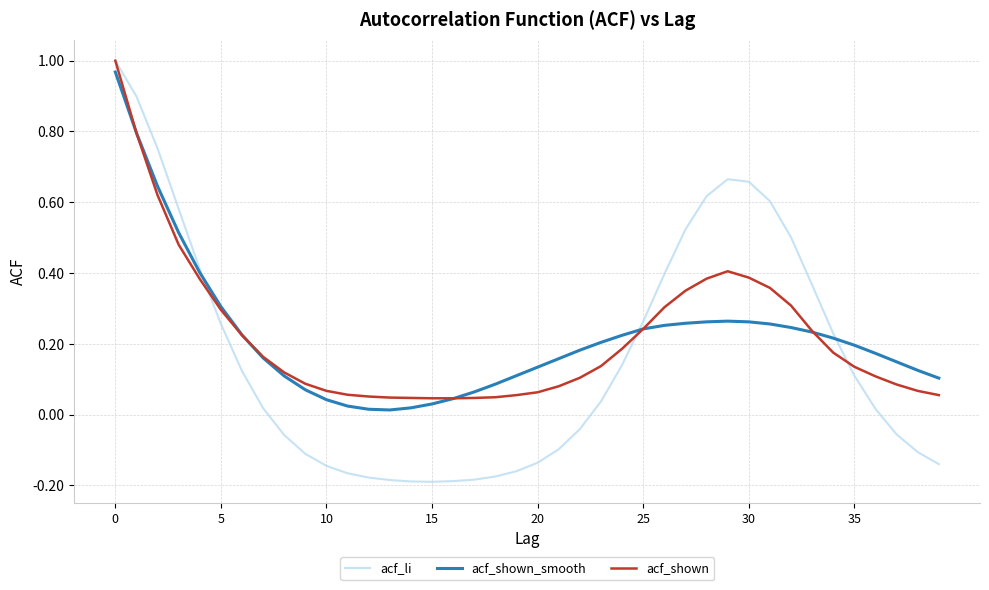

Which series has the widest spread of values?

acf_li